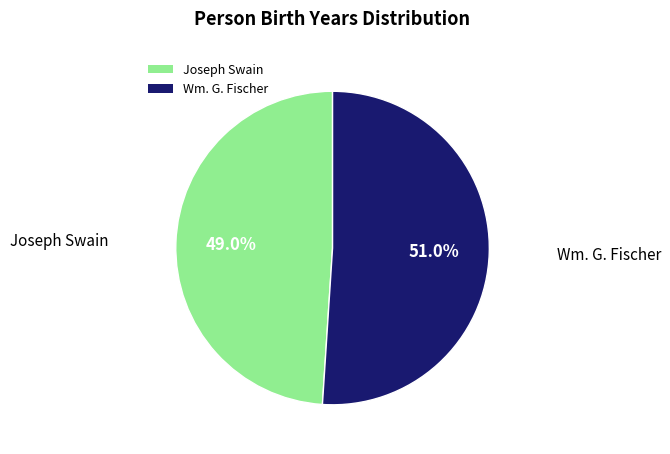

What is the ratio of the value at Joseph Swain to the value at Wm. G. Fischer?

1.0